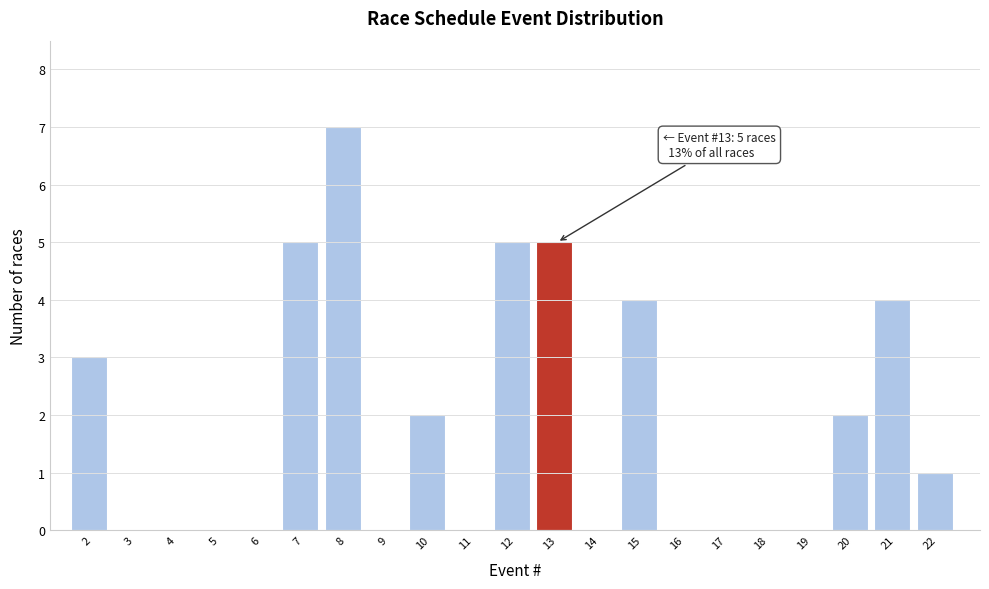

Reading left to right, extract all data points from this chart.

2=3	3=0	4=0	5=0	6=0	7=5	8=7	9=0	10=2	11=0	12=5	13=5	14=0	15=4	16=0	17=0	18=0	19=0	20=2	21=4	22=1